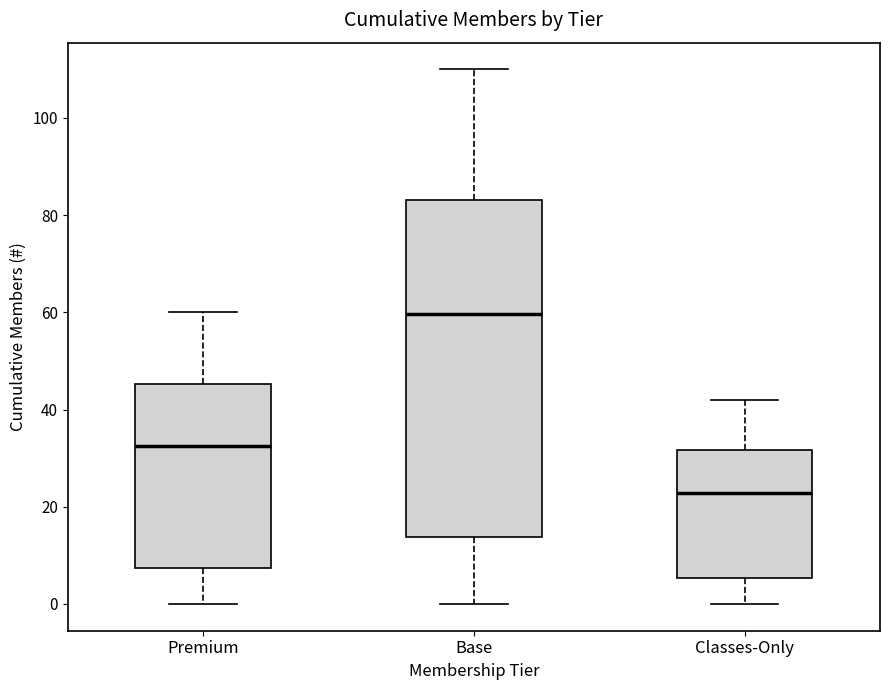

Which box has the lowest median line?

Classes-Only